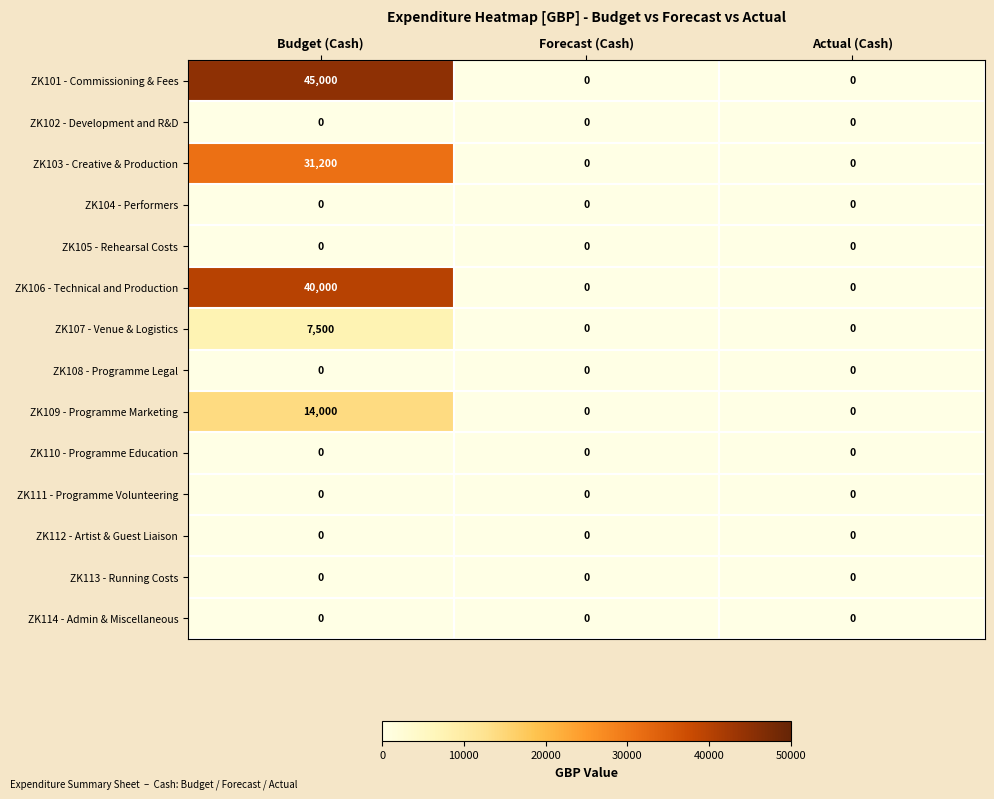

What is the difference between the highest and lowest values at Budget (Cash)?

45000